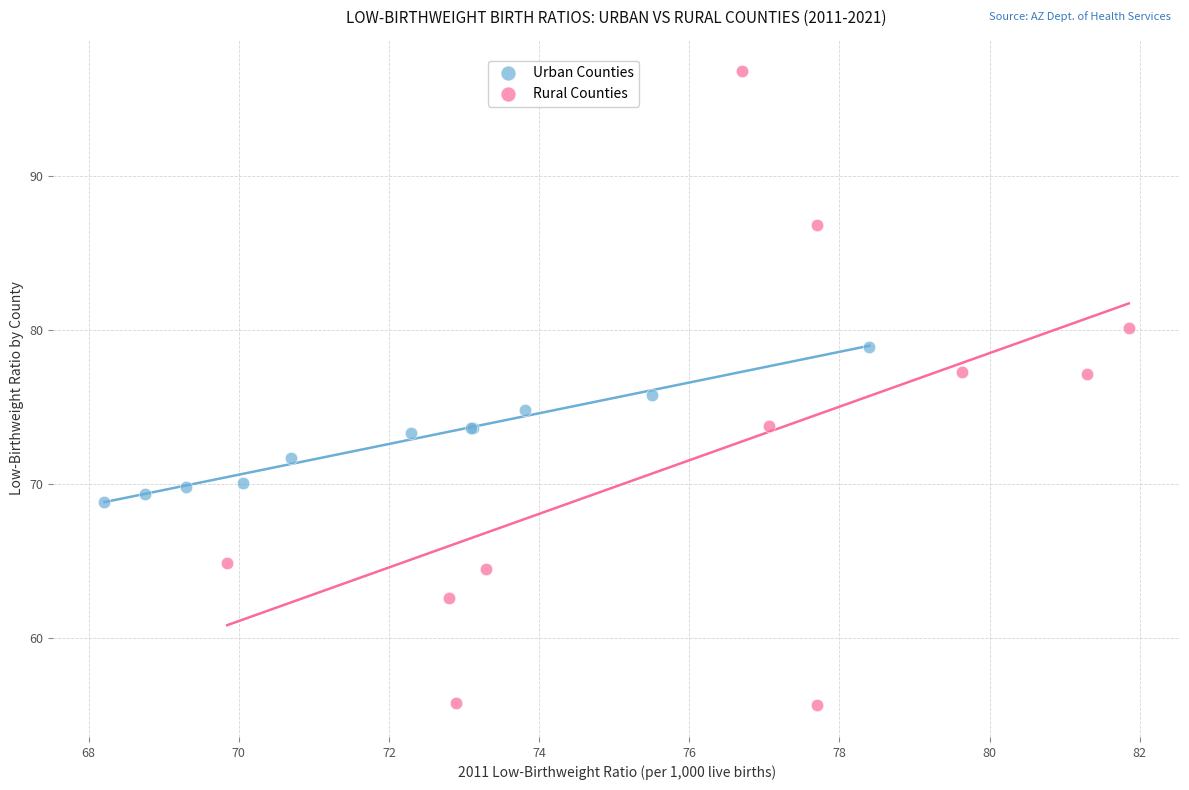

Which series contains the highest Y value?

Rural Counties